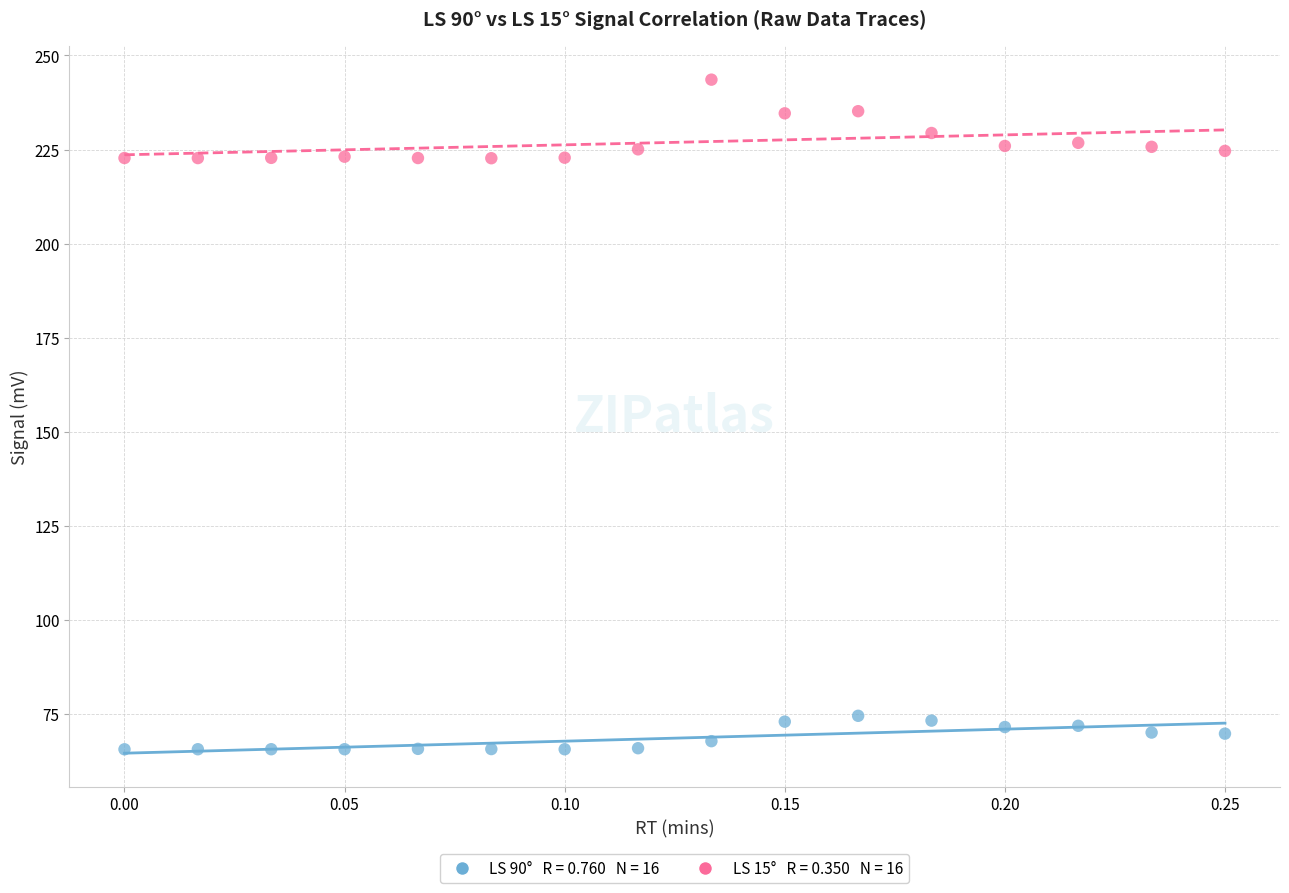

Across all data points, what is the range of Y values (max minus min)?

178.1